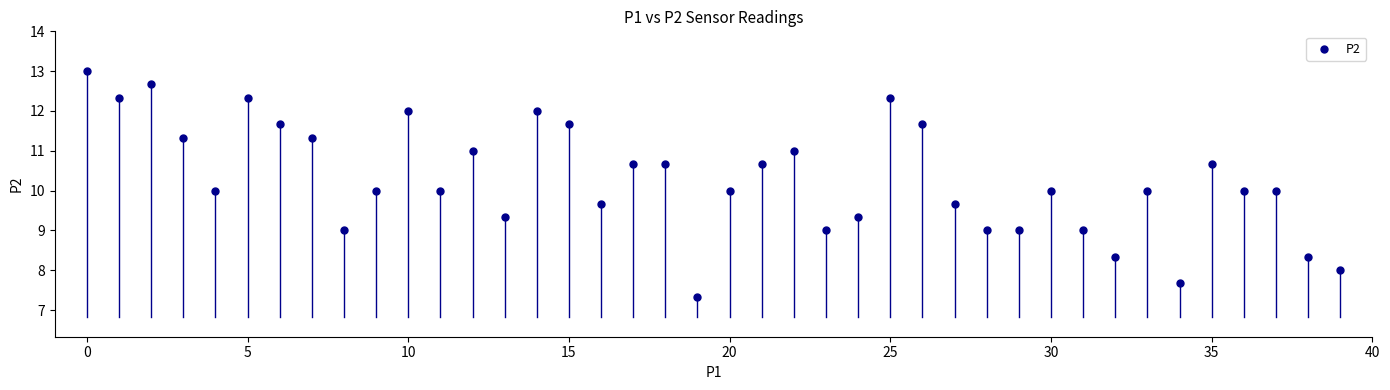

What is the range of Y values (max minus min)?

5.7